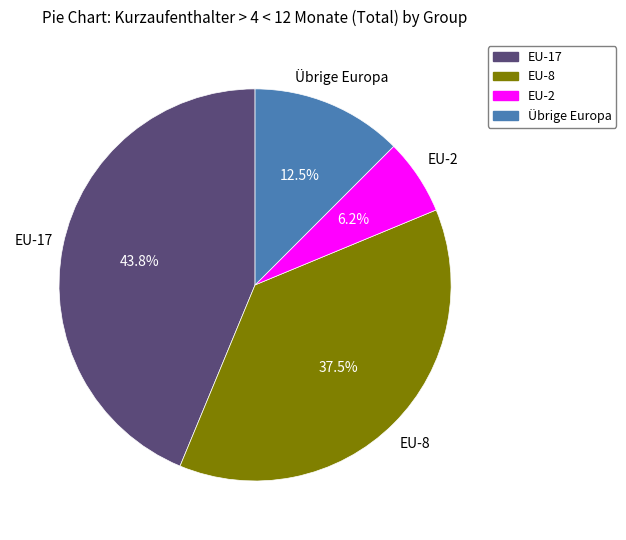

Count the number of slices in the pie.

4